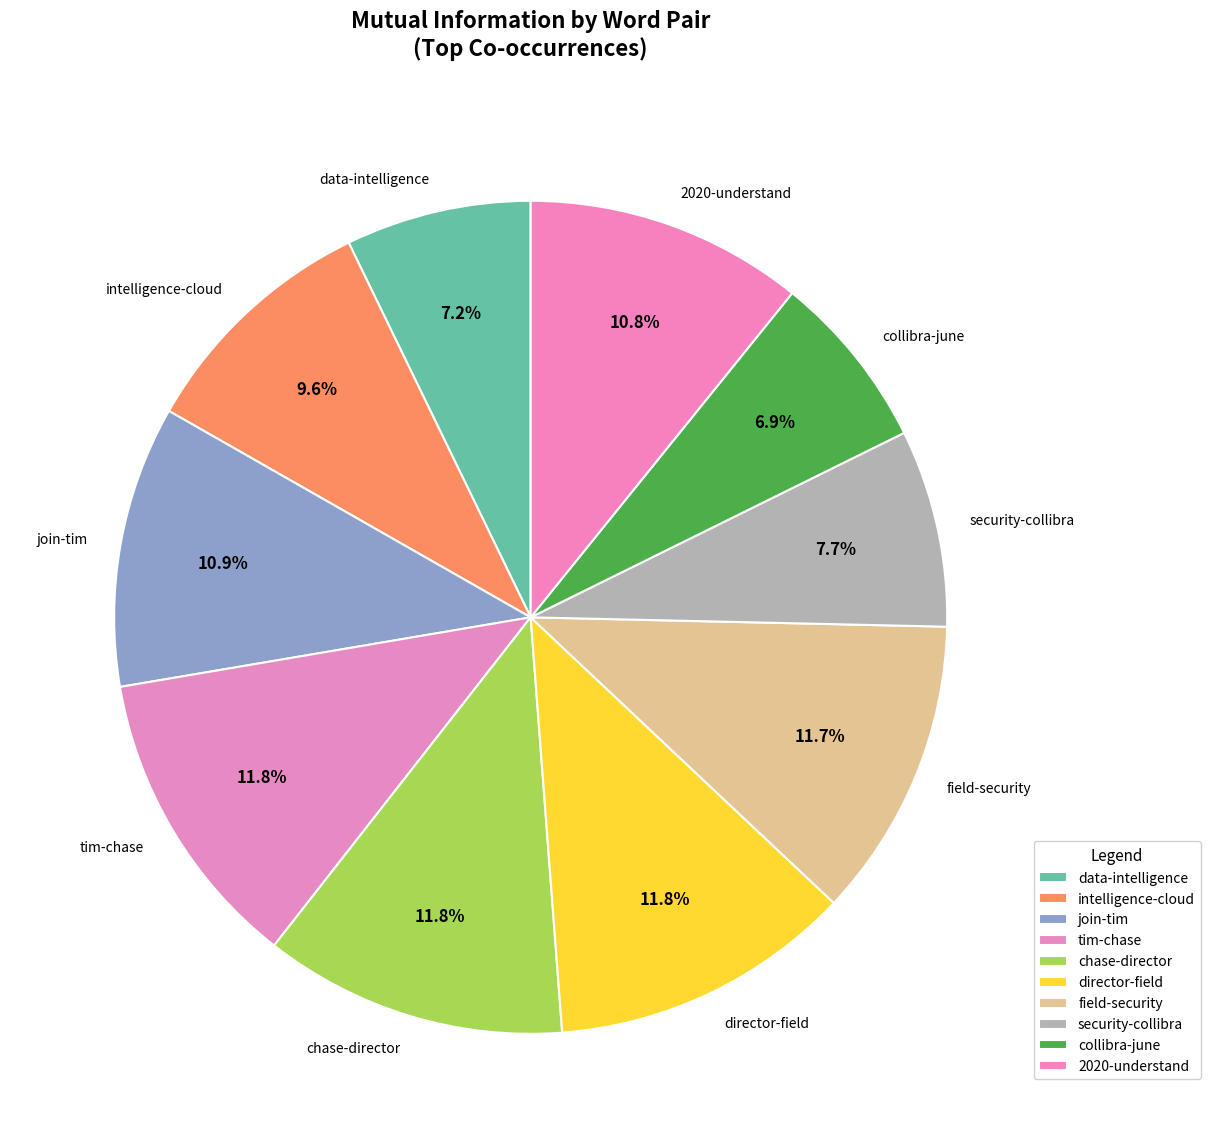

Does intelligence-cloud represent more than half of the total?

No